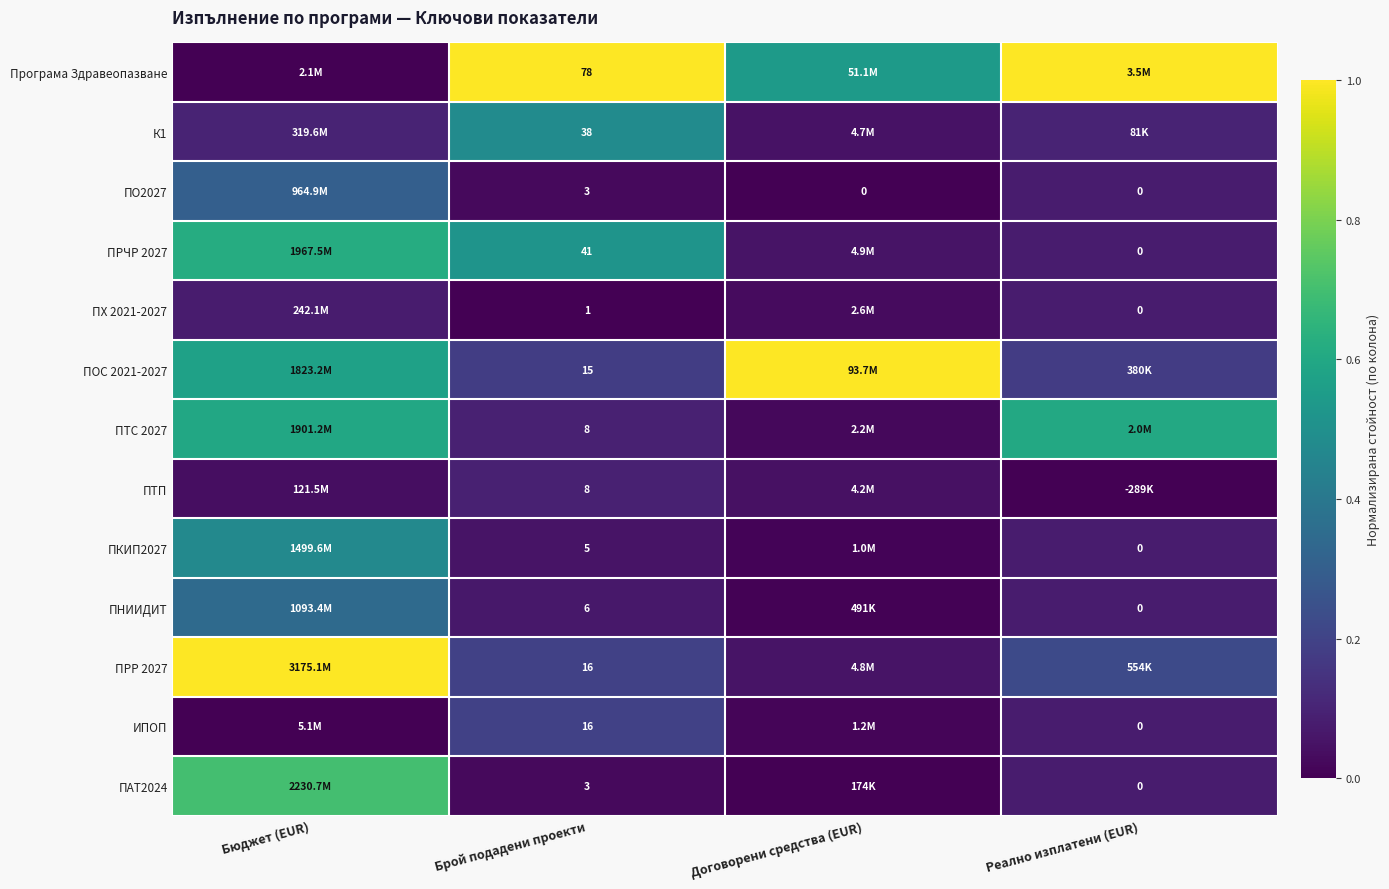

Is the value of ПРР 2027 at Брой подадени проекти greater than the value of Програма Здравеопазване at Брой подадени проекти?

No